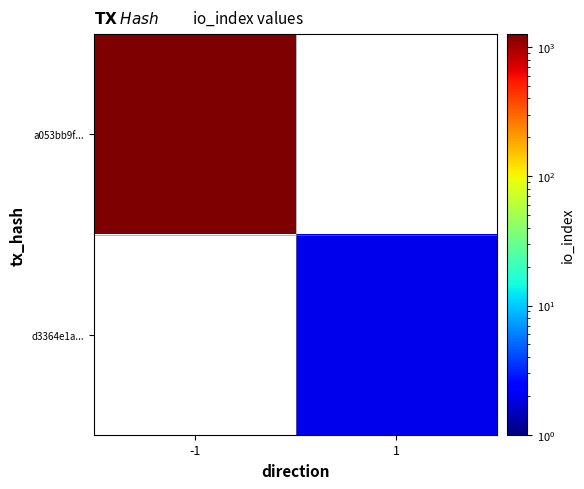

Rank the categories by a053bb9f... value from highest to lowest.

-1, 1